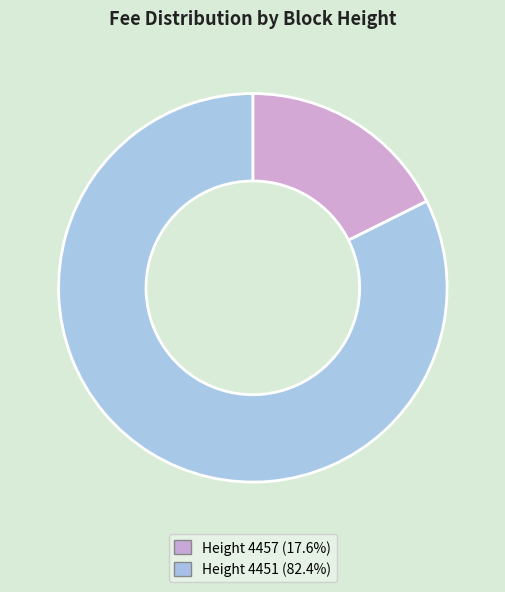

What is the ratio of the value at Height 4451 (82.4%) to the value at Height 4457 (17.6%)?

4.7